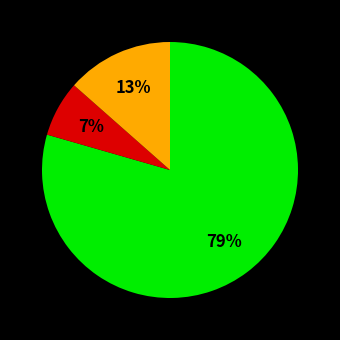

To the nearest percent, what is the average slice percentage?

33%